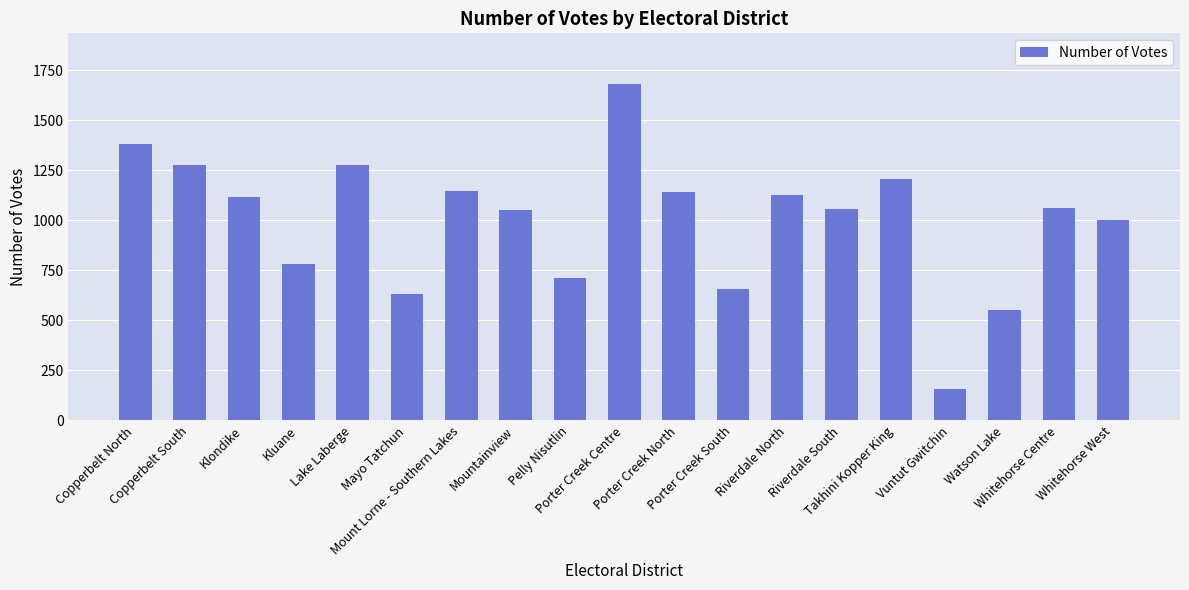

What is the value of the 7th bar from the left?

1144